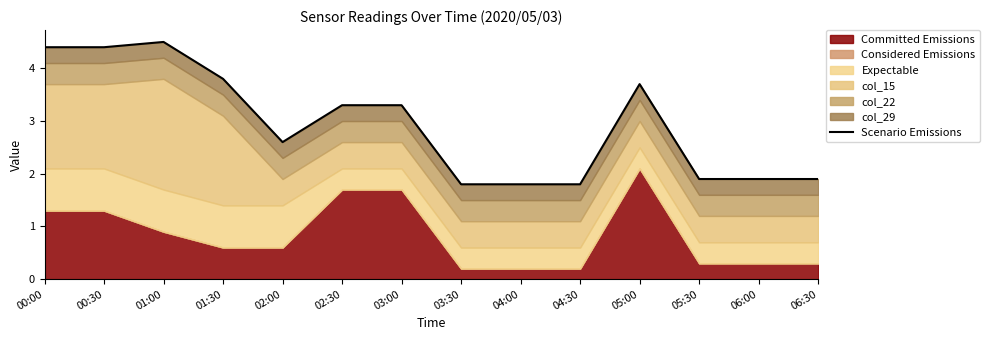

Where does the data first go above 3?

00:00